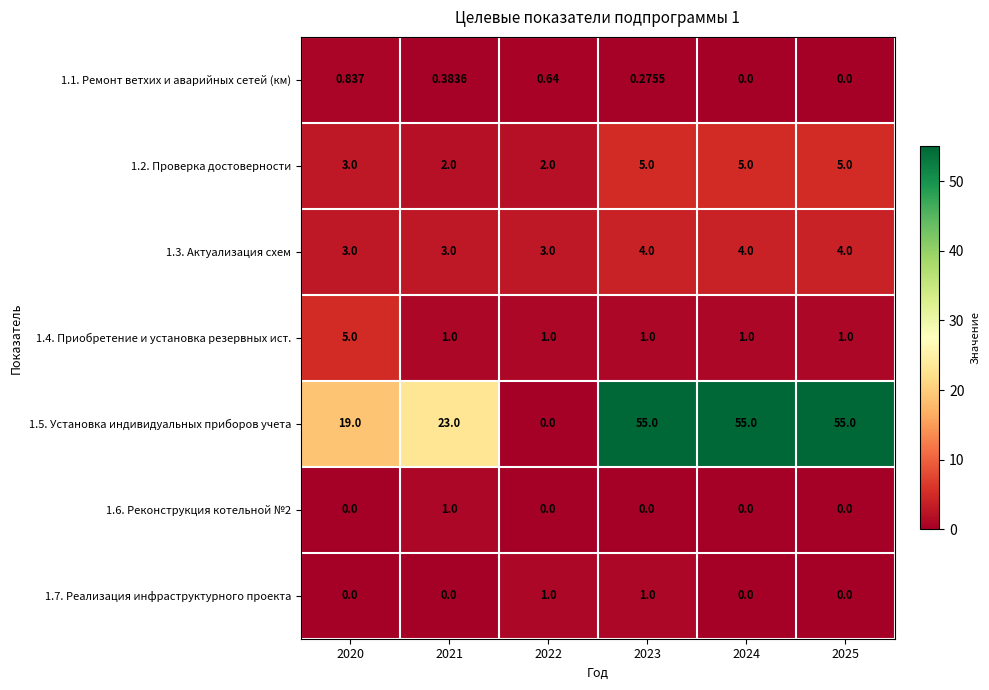

At which category is the sum across all series the highest?

2023